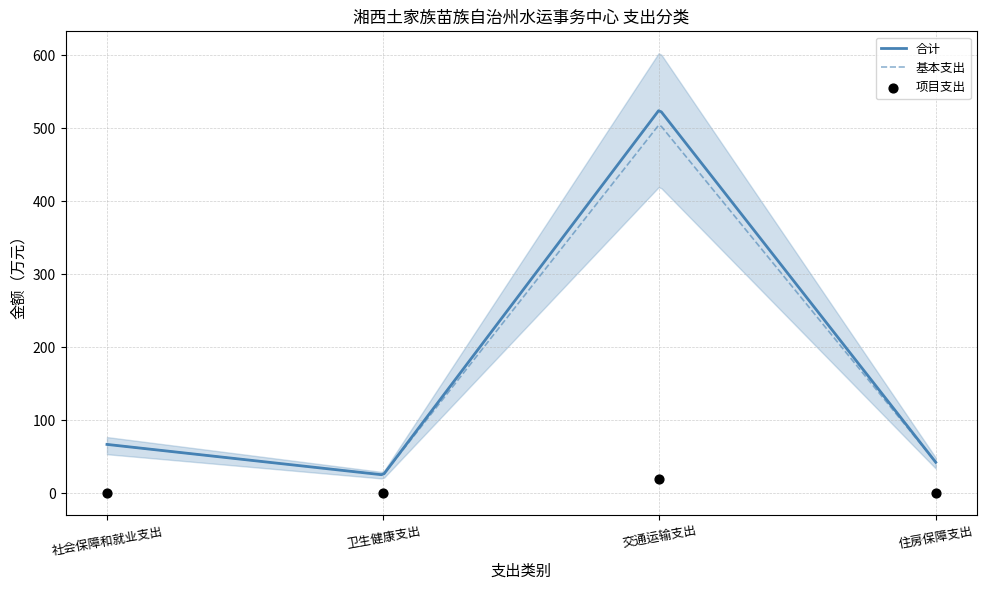

What are all the series names shown in the legend?

合计, 基本支出, 项目支出